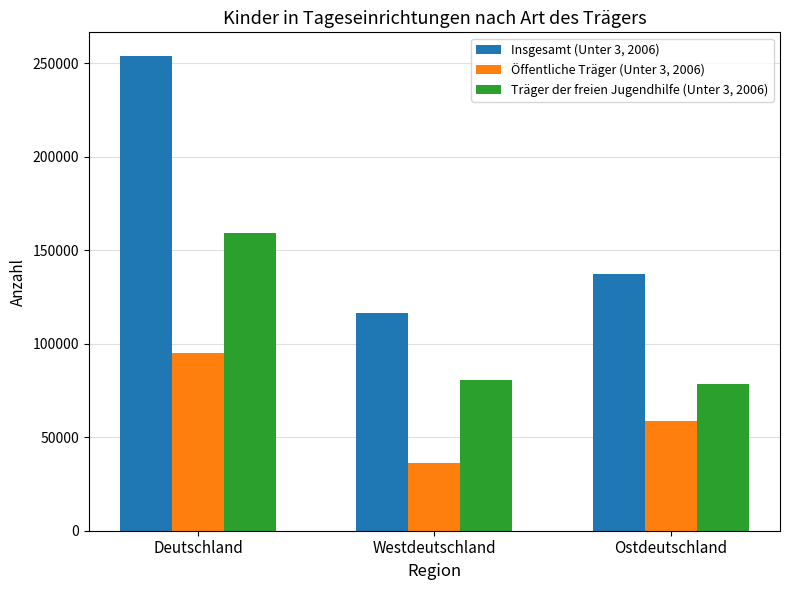

Rank the categories by Insgesamt (Unter 3, 2006) value from highest to lowest.

Deutschland, Ostdeutschland, Westdeutschland